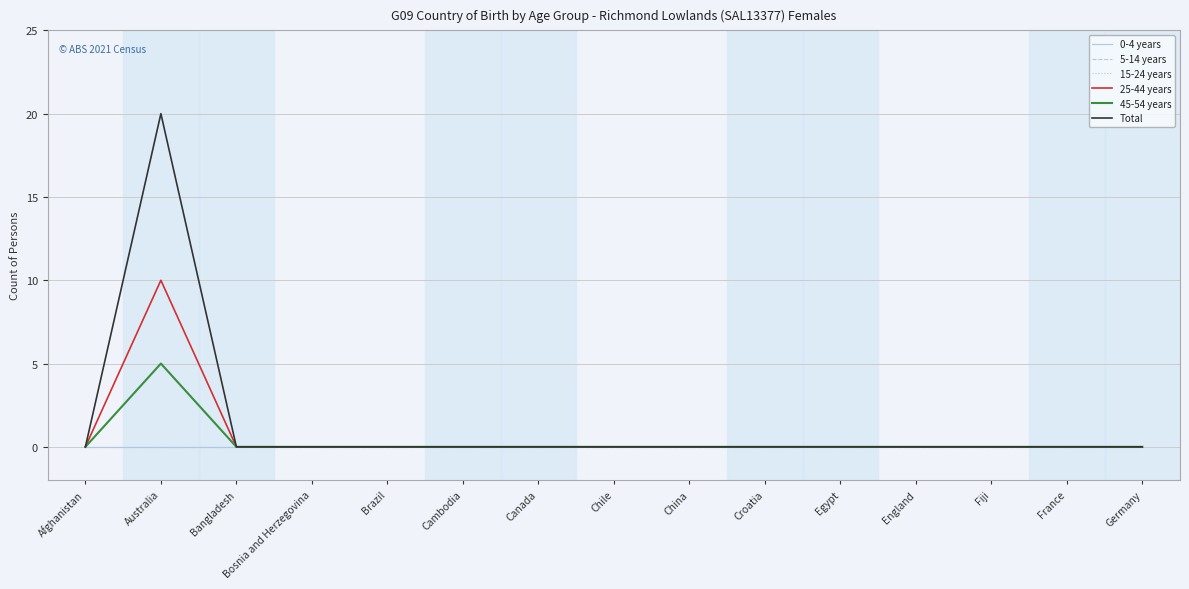

Which series has the largest total across all categories?

Total